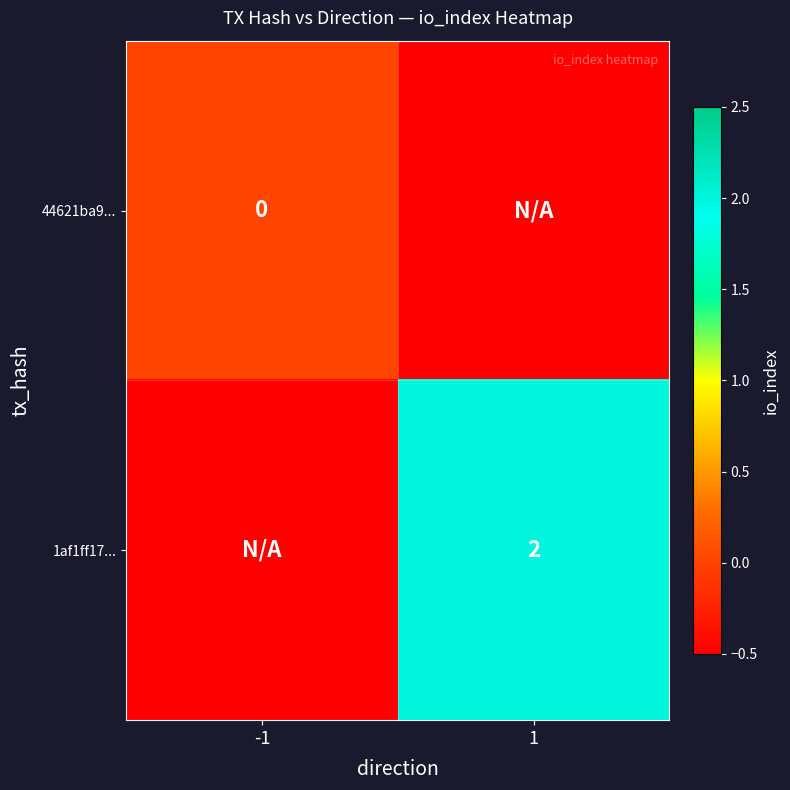

Rank the series by their maximum value, from highest to lowest.

1af1ff17..., 44621ba9...